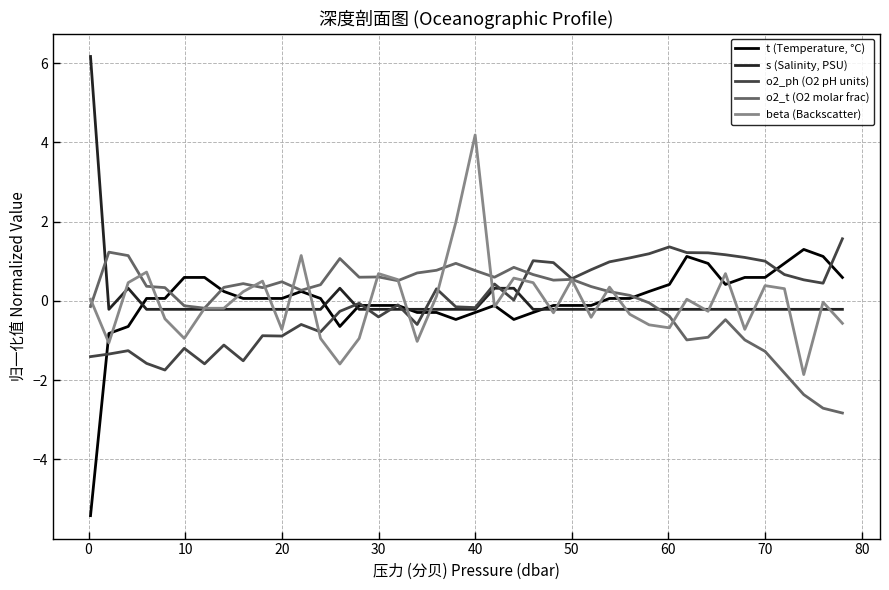

List the series in order of their peak value, lowest first.

o2_t (O2 molar frac), t (Temperature, °C), o2_ph (O2 pH units), beta (Backscatter), s (Salinity, PSU)